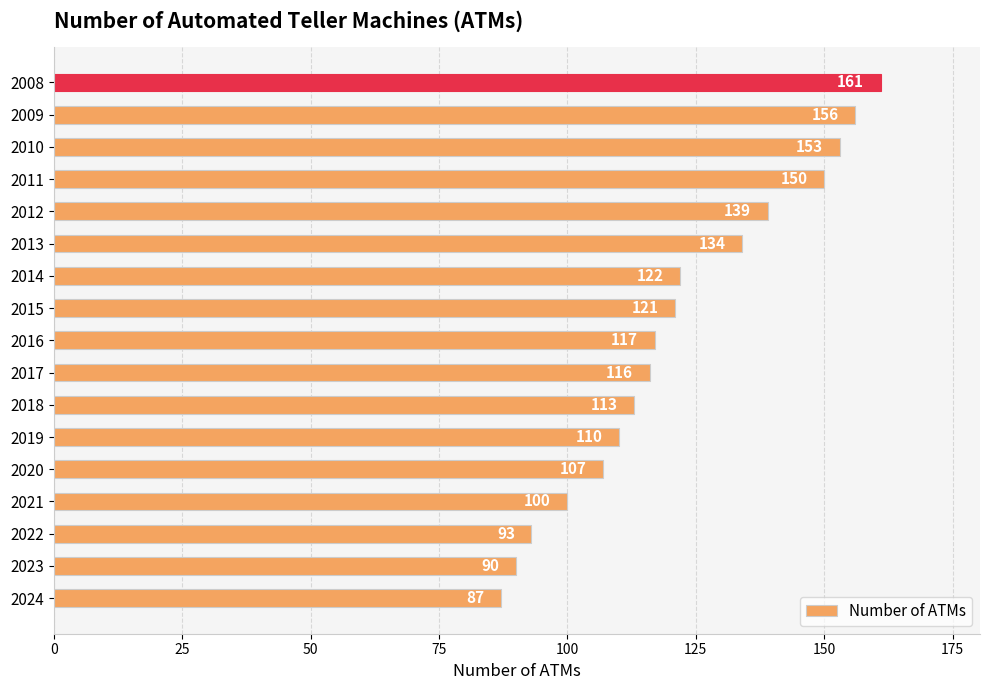

What is the difference between the maximum and minimum values?

74